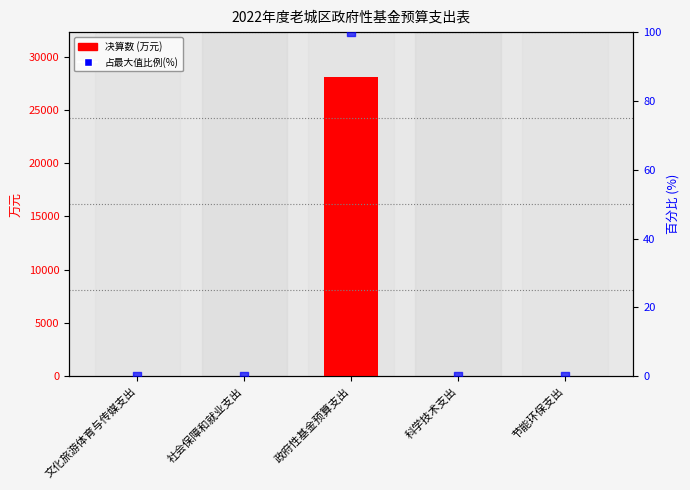

At how many categories does at least one series exceed 10219?

1